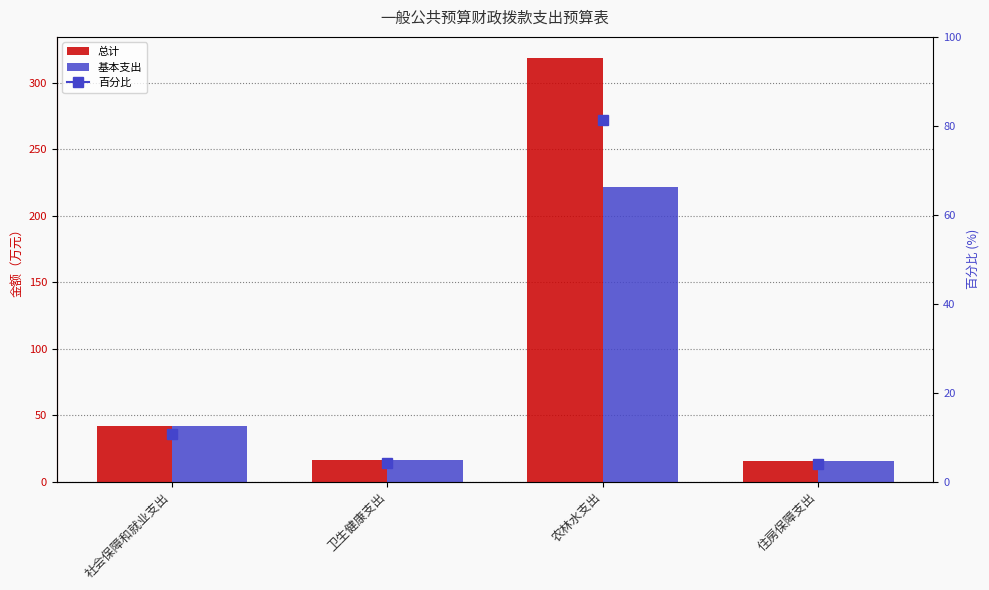

Which series has the widest spread of values?

总计